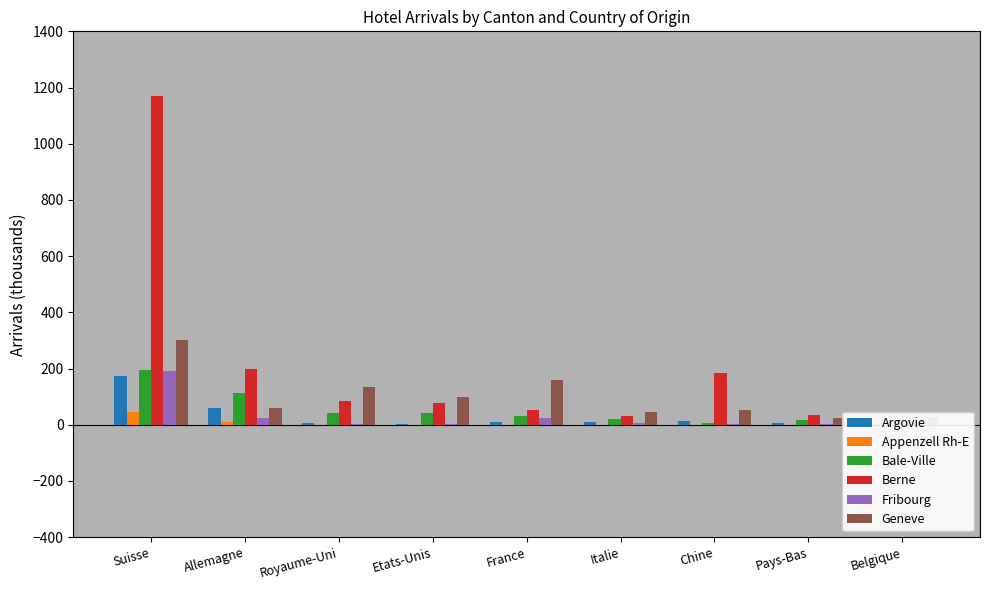

At how many categories does at least one series exceed 926?

1